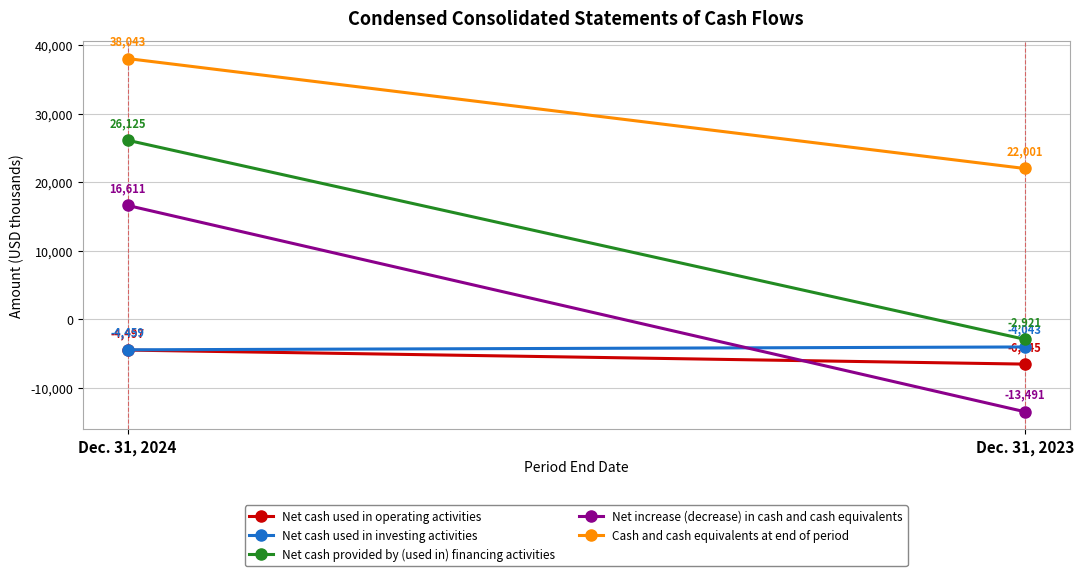

What value does the Net cash provided by (used in) financing activities series have at Dec. 31, 2023?

-2921